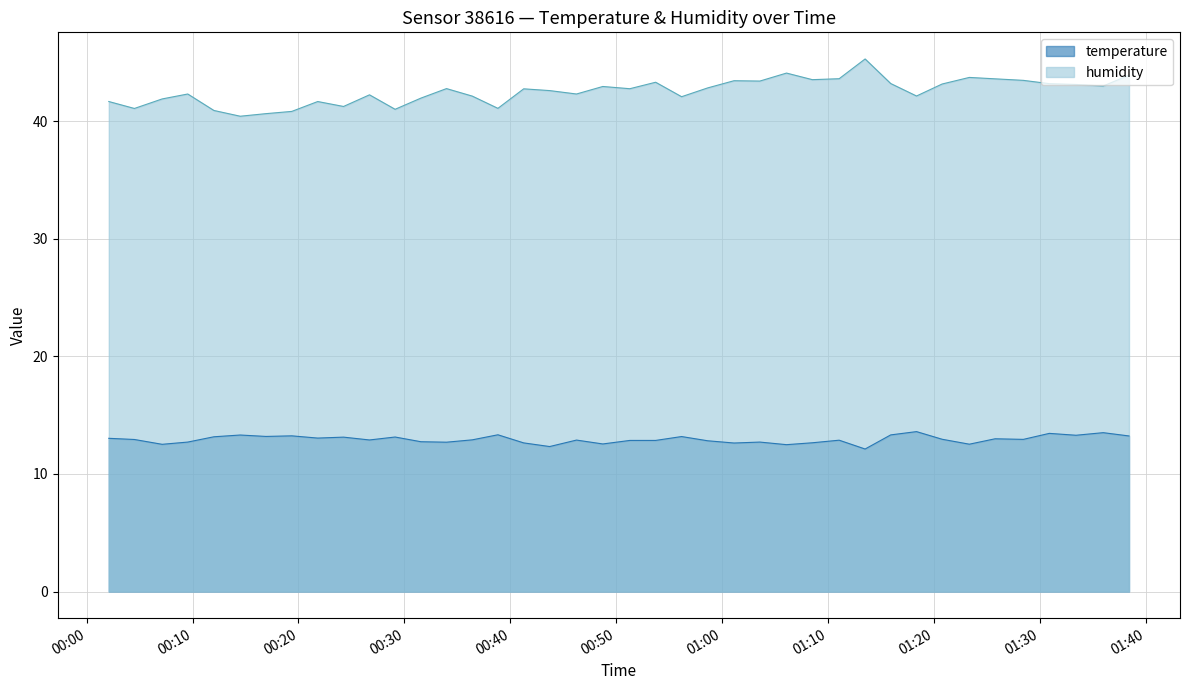

What is the lowest value of the humidity series?

40.4